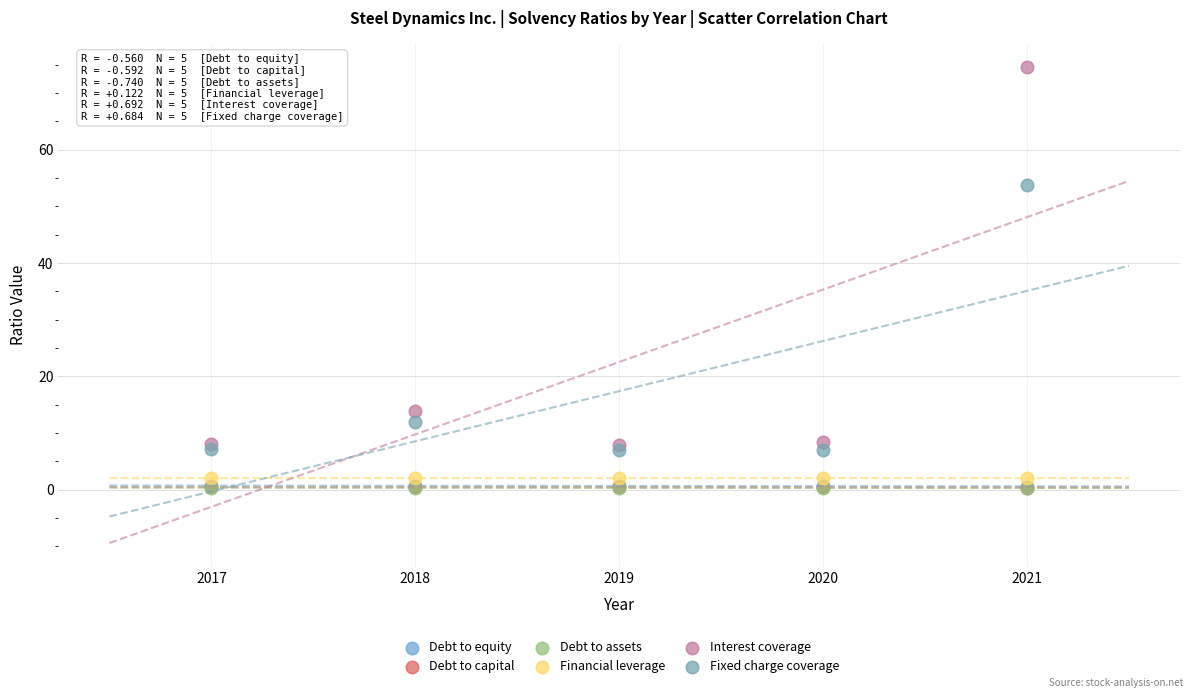

What are all the series names shown in the legend?

Debt to equity, Debt to capital, Debt to assets, Financial leverage, Interest coverage, Fixed charge coverage